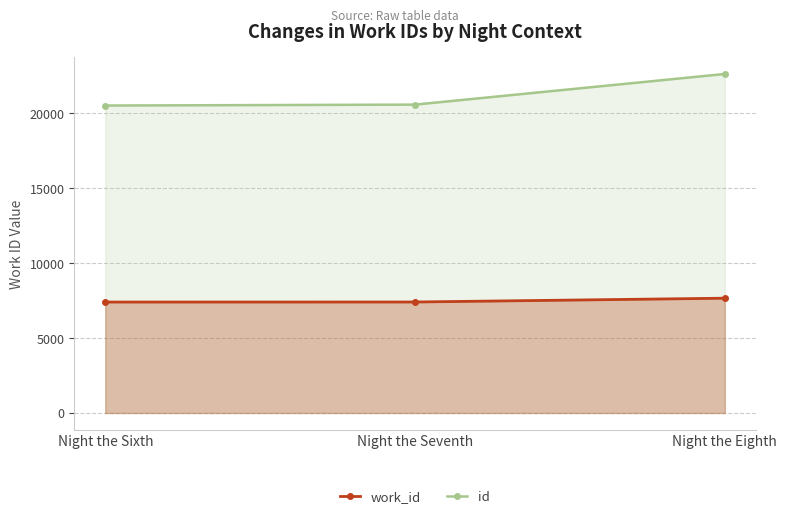

Reading left to right, what are all the values shown in this chart?

work_id: Night the Sixth=7408	Night the Seventh=7411	Night the Eighth=7665
id: Night the Sixth=20529	Night the Seventh=20590	Night the Eighth=22636